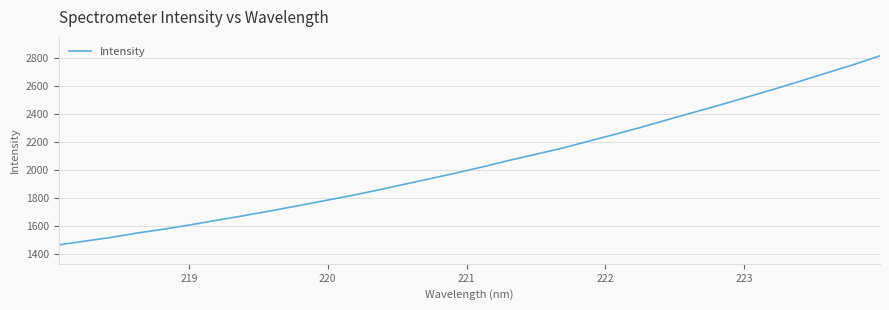

What is the smallest value displayed?

1464.7